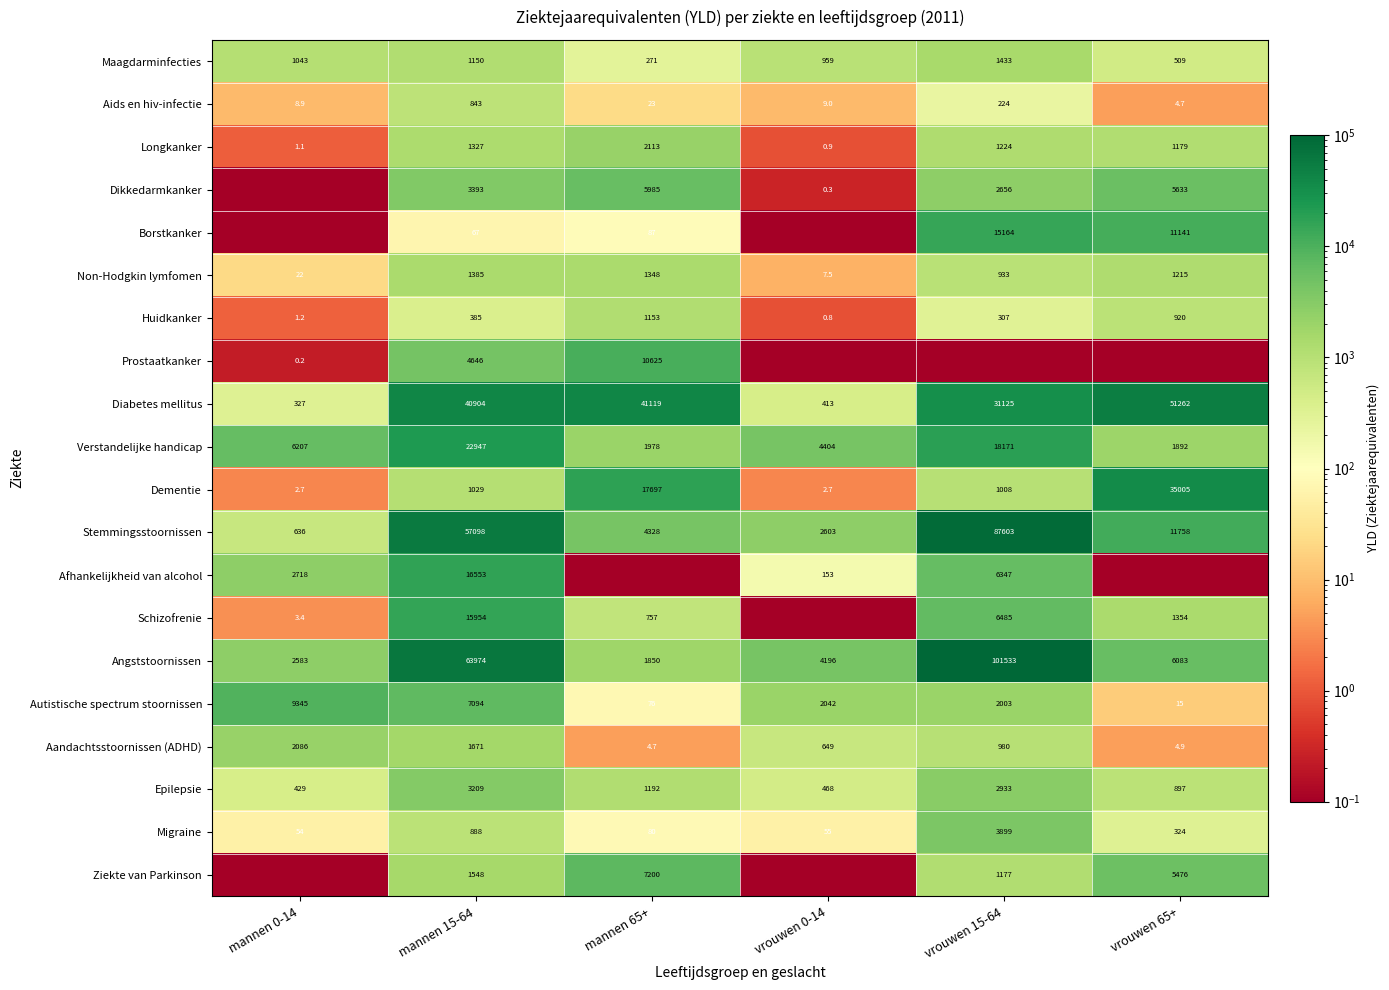

What is the difference between the highest and lowest values at mannen 15-64?

63907.0